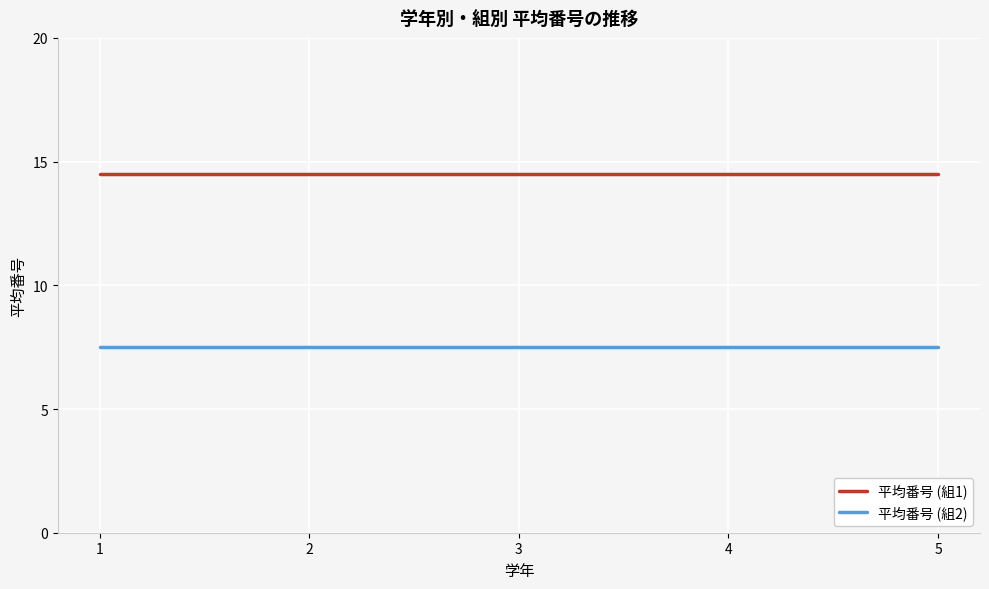

True or false: 平均番号 (組1) and 平均番号 (組2) cross at least once.

False